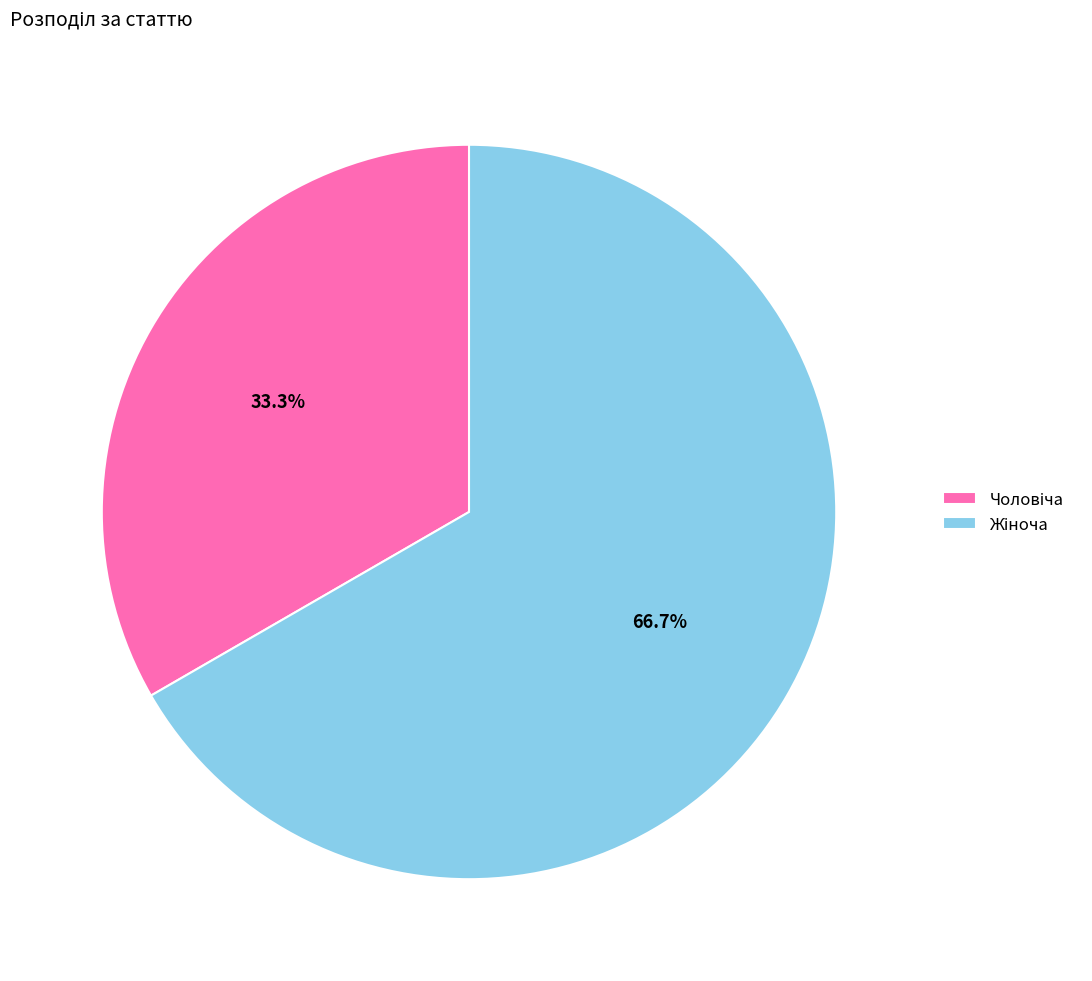

How many slices are in this pie chart?

2